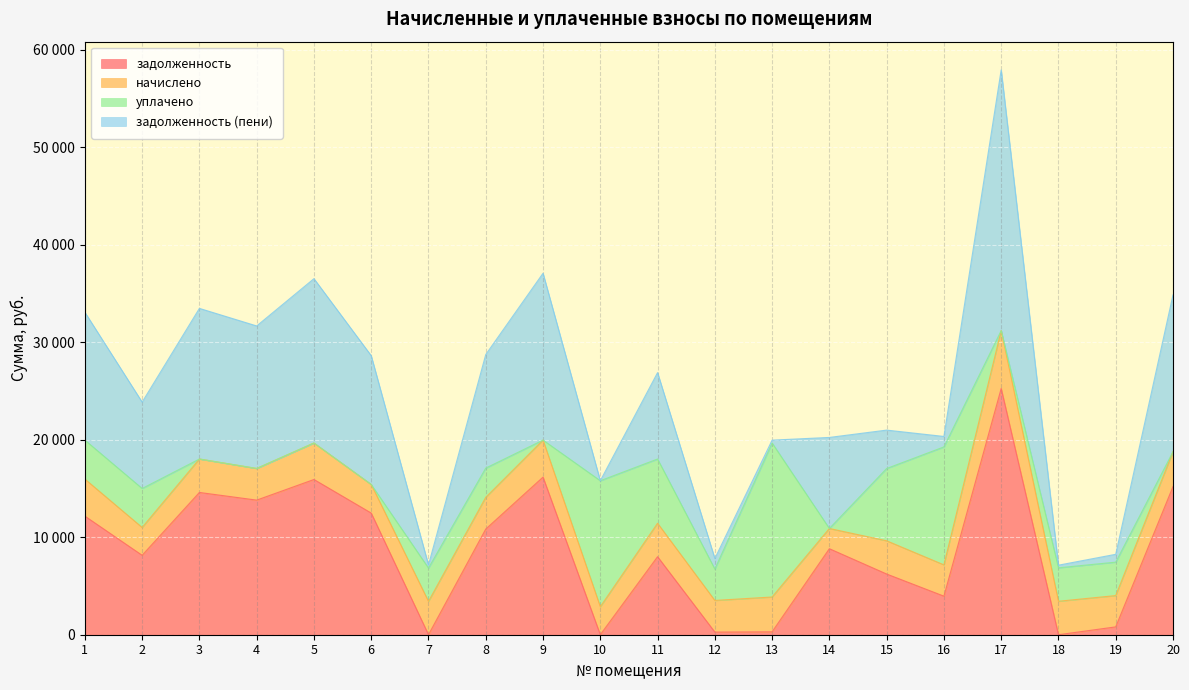

At which category does задолженность (пени) reach its first local valley?

2